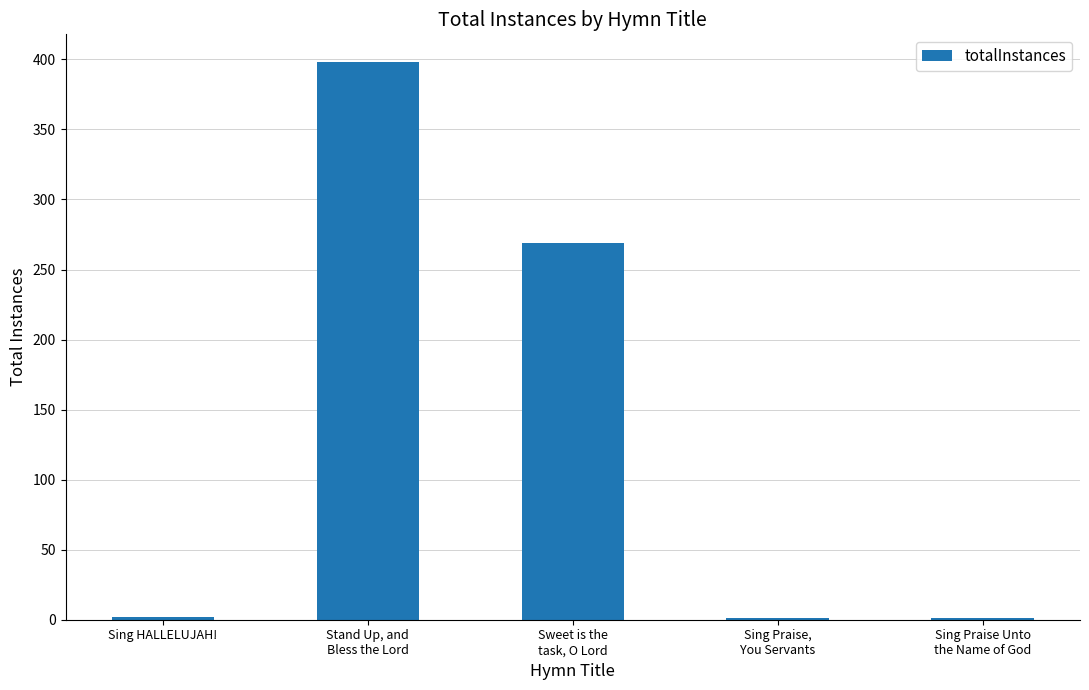

What is the sum of all values?

671